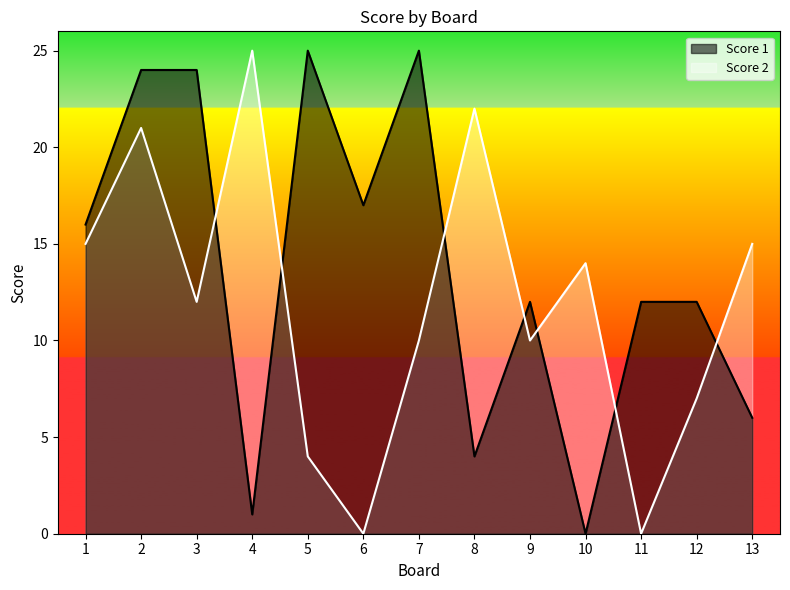

Rank the series at 9 from highest to lowest value.

Score 1, Score 2